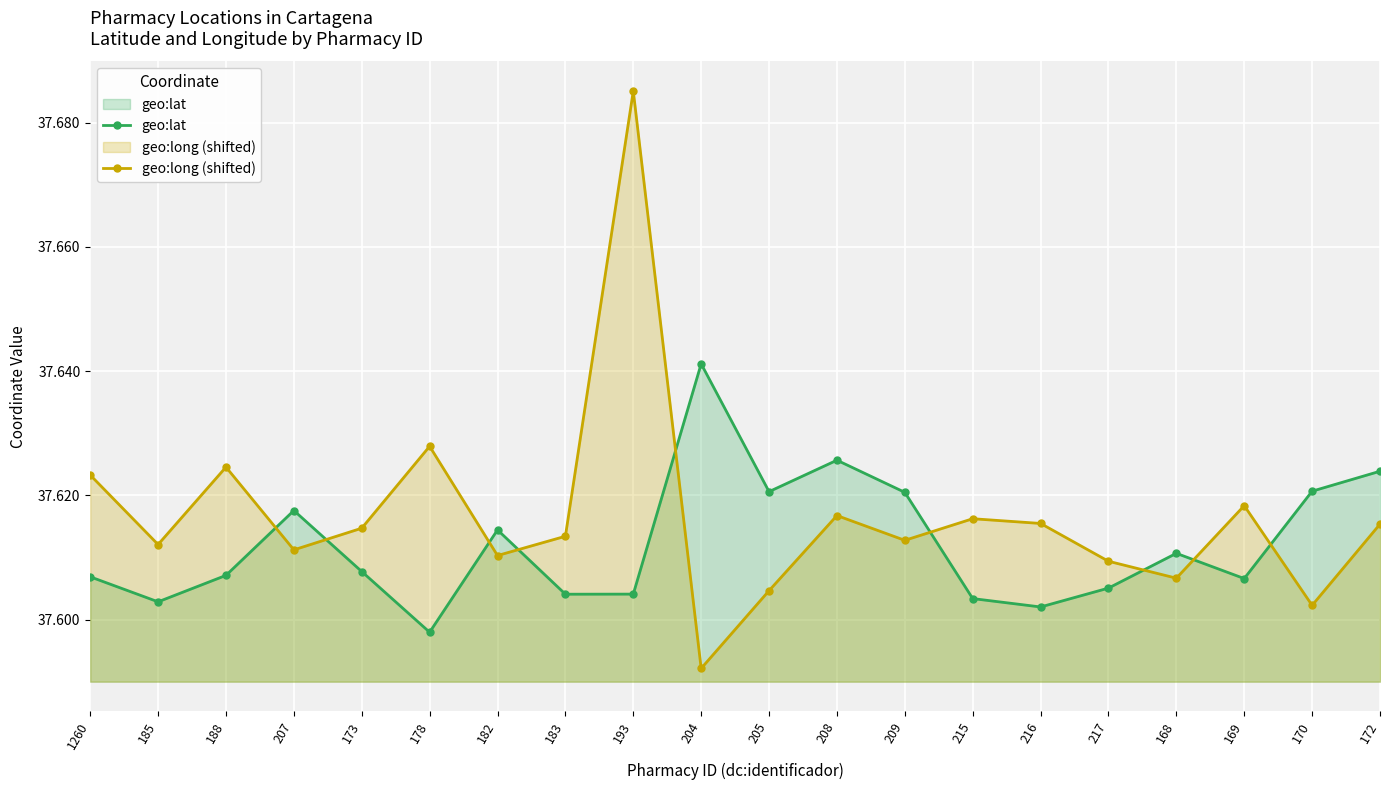

Which category has the highest value across all series?

193